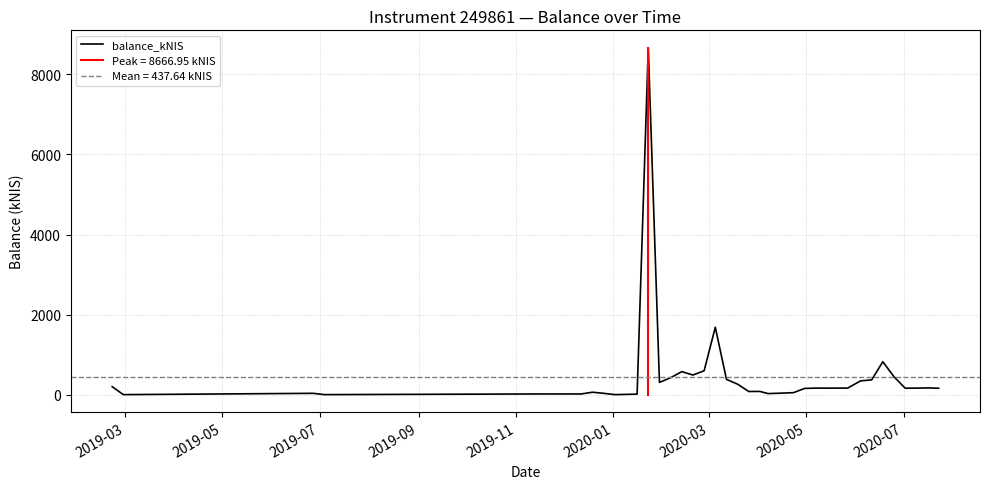

How many values are below 161?

20